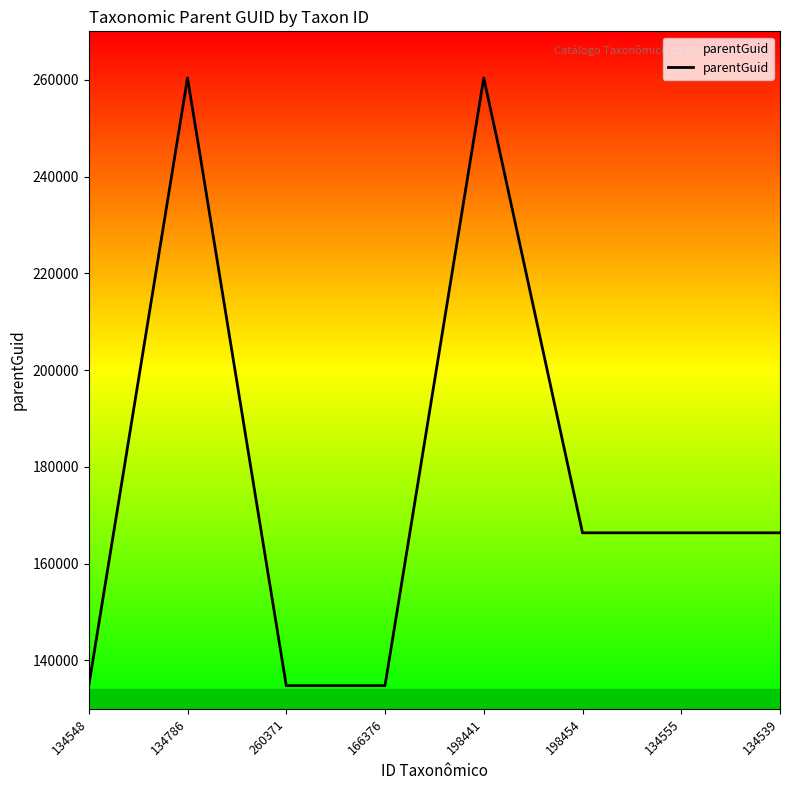

True or false: the data shows 134793 at 260371.

True